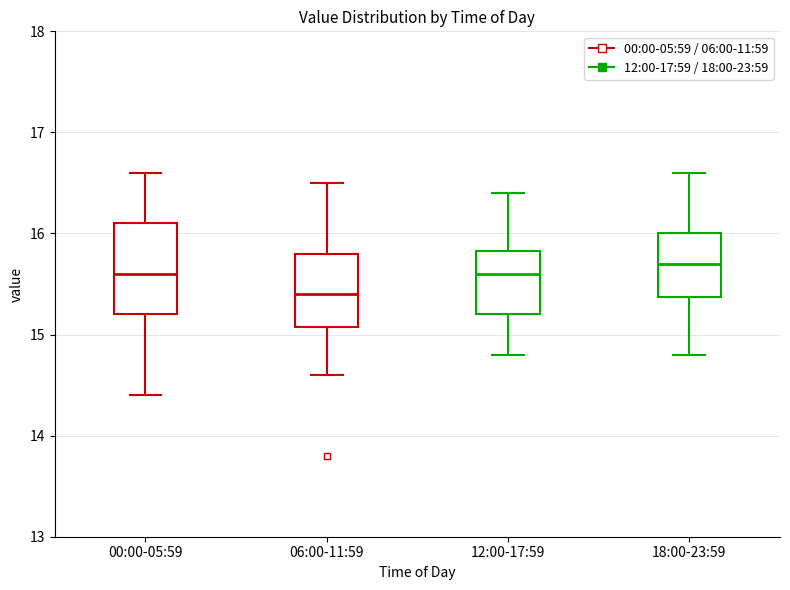

Which box is the tallest, from its lower edge to its upper edge?

00:00-05:59